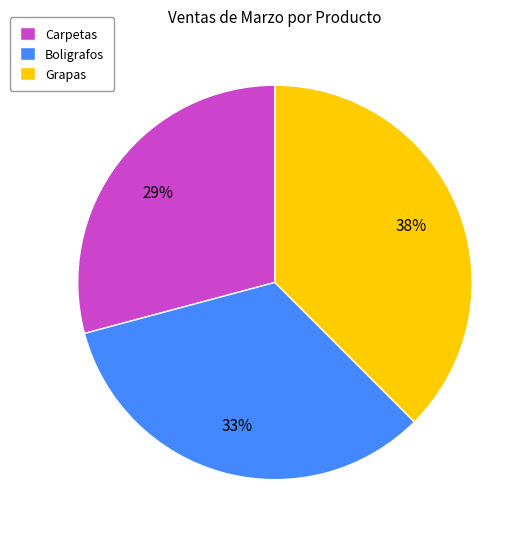

To the nearest percent, what is the difference between the Boligrafos and Carpetas slice percentages?

4%